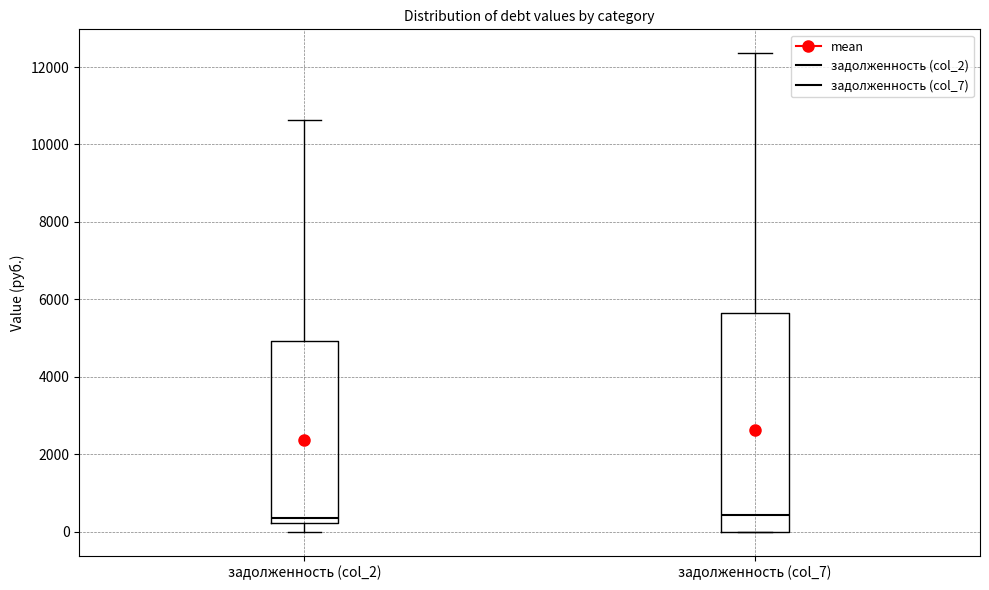

Reading left to right, transcribe this box plot: for each box, give where its median line is, the range the box spans, and where its two whiskers end, as read against the y-axis. The values are not printed on the chart, so give them approximately, as read against the axis.

задолженность (col_2): median 400, box 200 to 5000, whiskers 0 to 10600
задолженность (col_7): median 400, box 0 to 5600, whiskers 0 to 12400